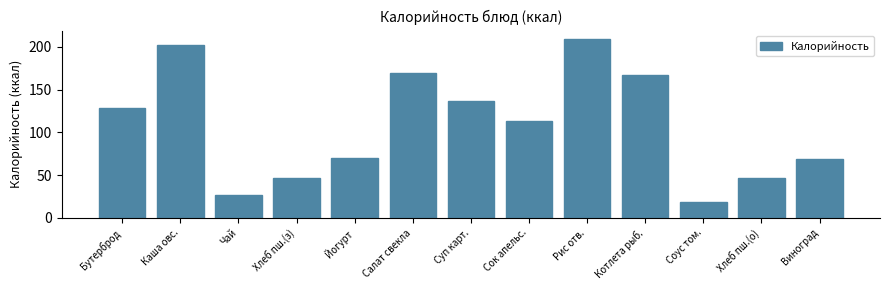

What is the sum of the values at Рис отв. and Соус том.?

227.4